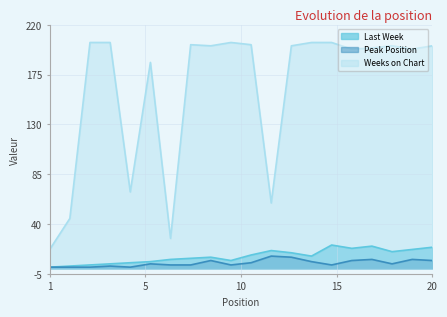

What is the minimum value shown in the chart?

1